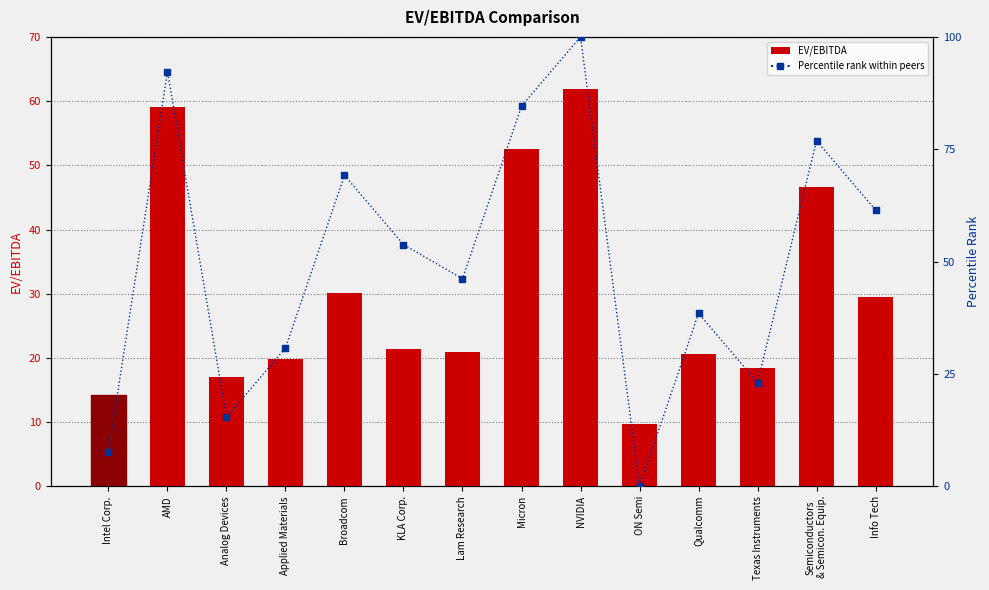

Which series reaches the minimum Y coordinate?

Percentile rank